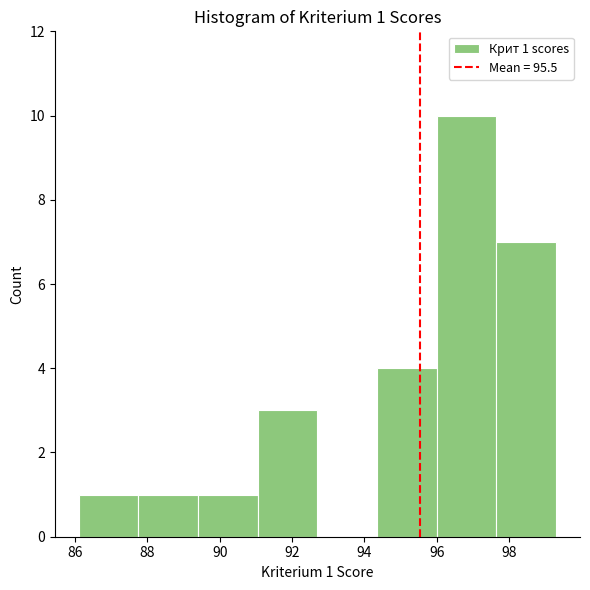

Which range on the x-axis has the tallest bar?

96.00 to 97.65